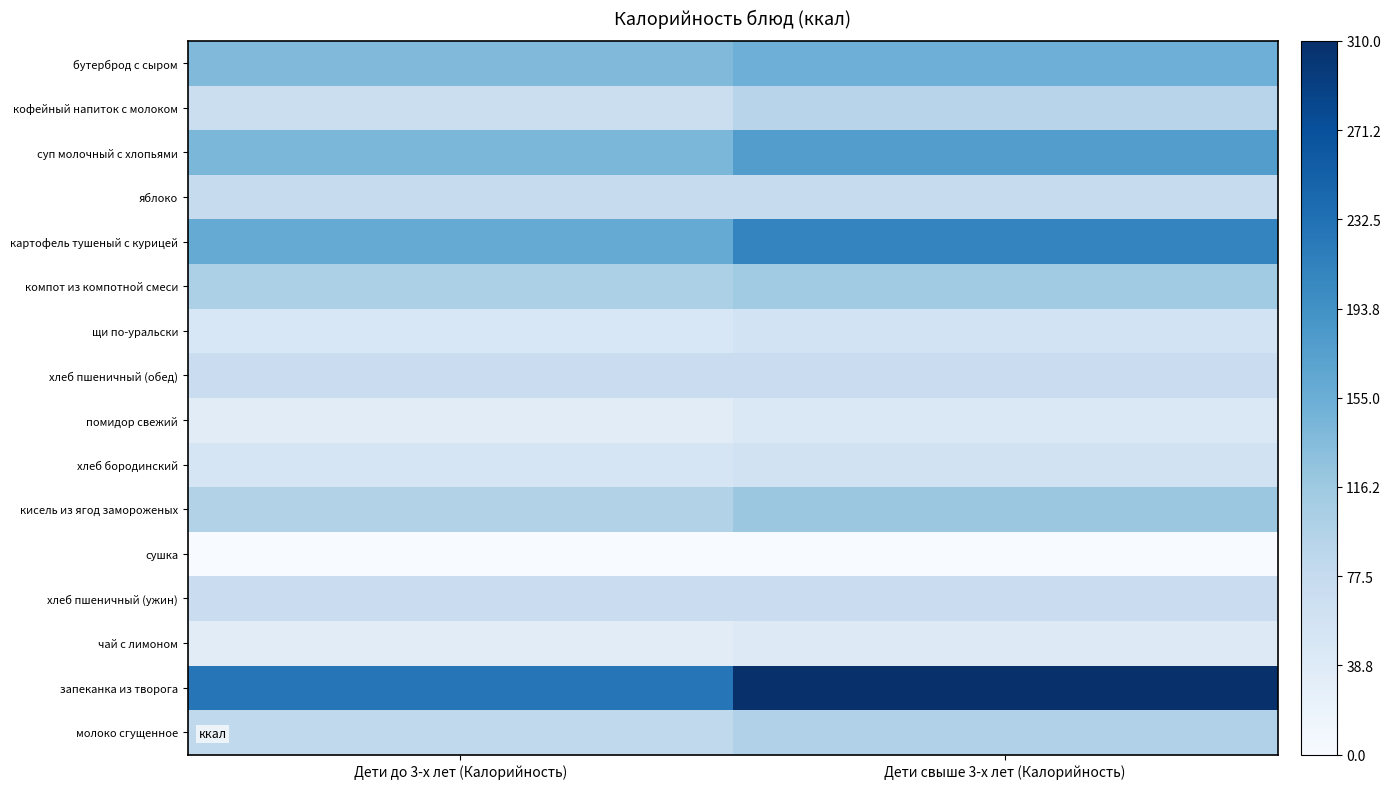

At how many categories does at least one series exceed 177?

2